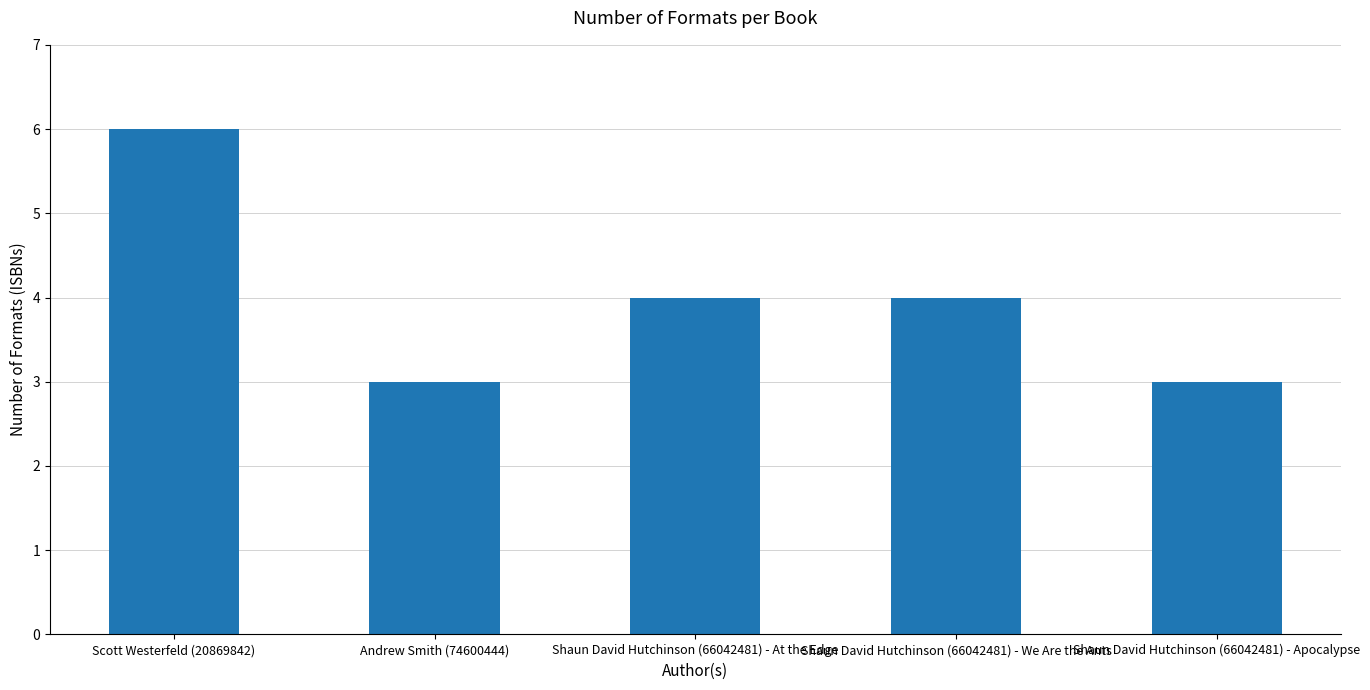

What is the difference between the maximum and minimum values?

3